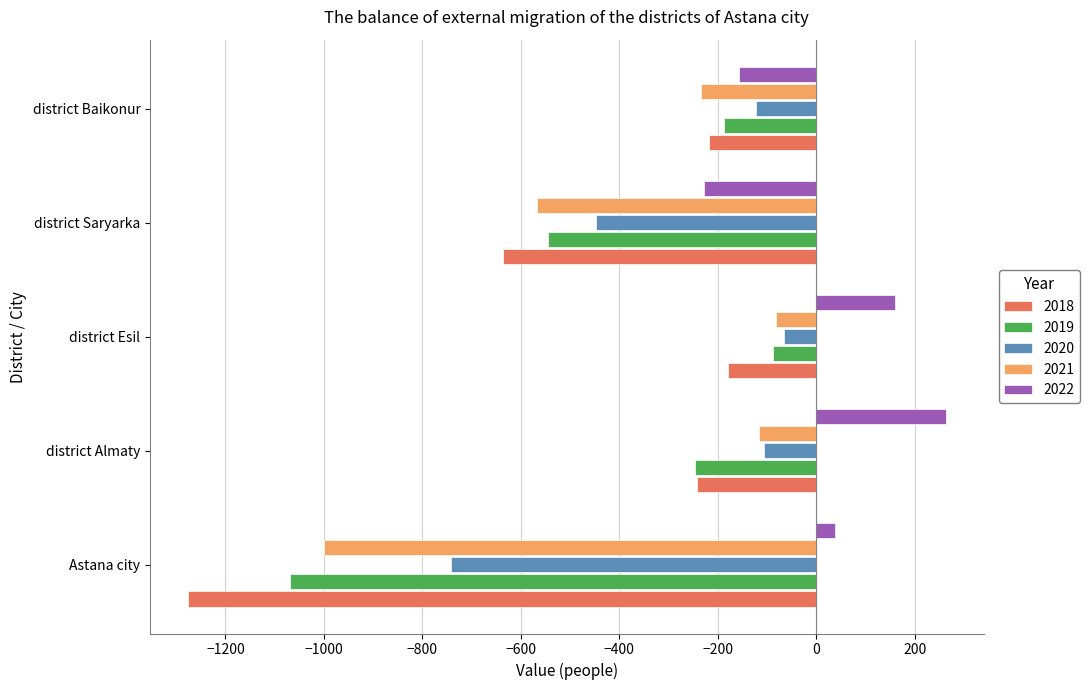

What is the difference between the second highest and second lowest values in the 2021 series?

452